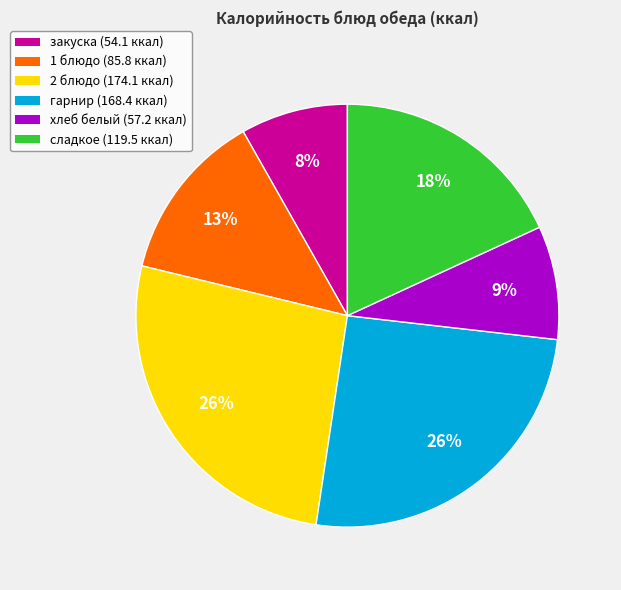

To the nearest percent, what is the combined percentage of сладкое (119.5 ккал) and гарнир (168.4 ккал)?

44%